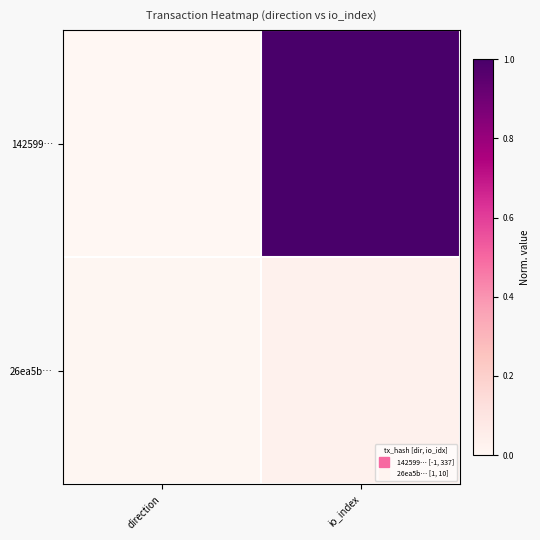

What is the greatest value displayed?

1.0